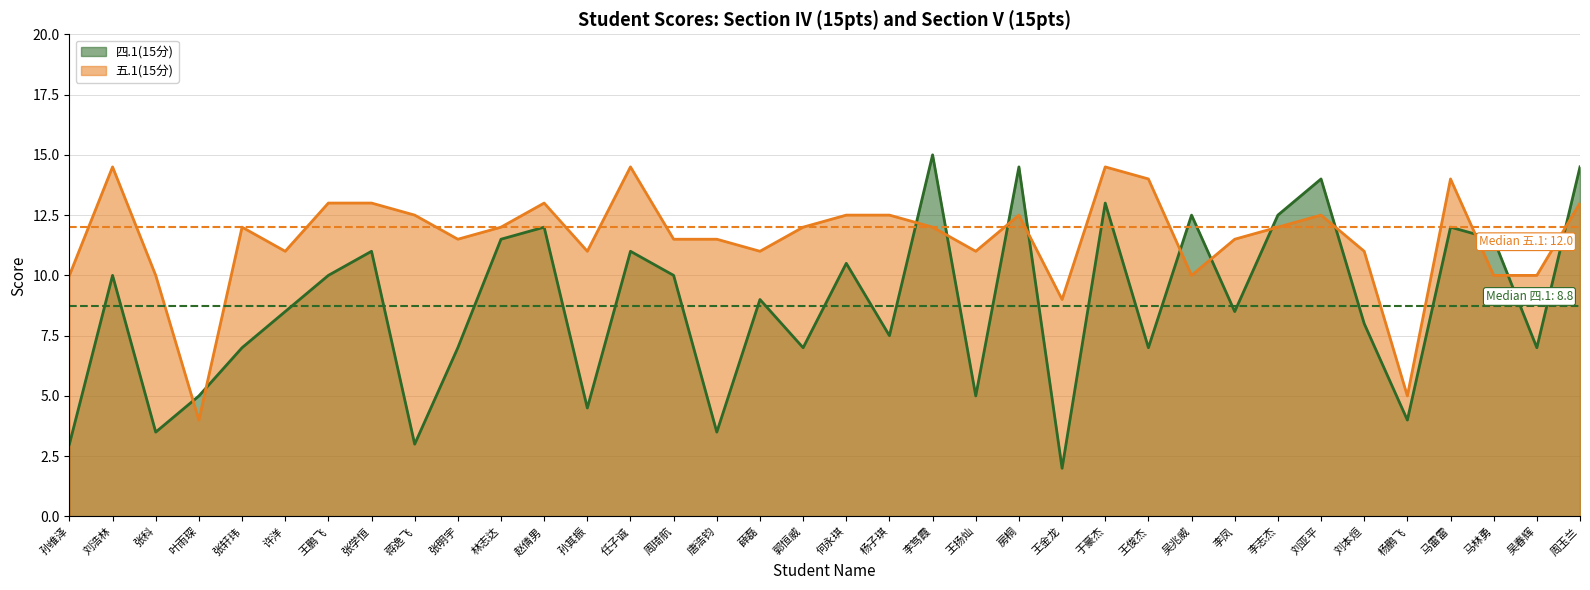

Where does the 四.1(15分) series first go above 9?

刘浩林